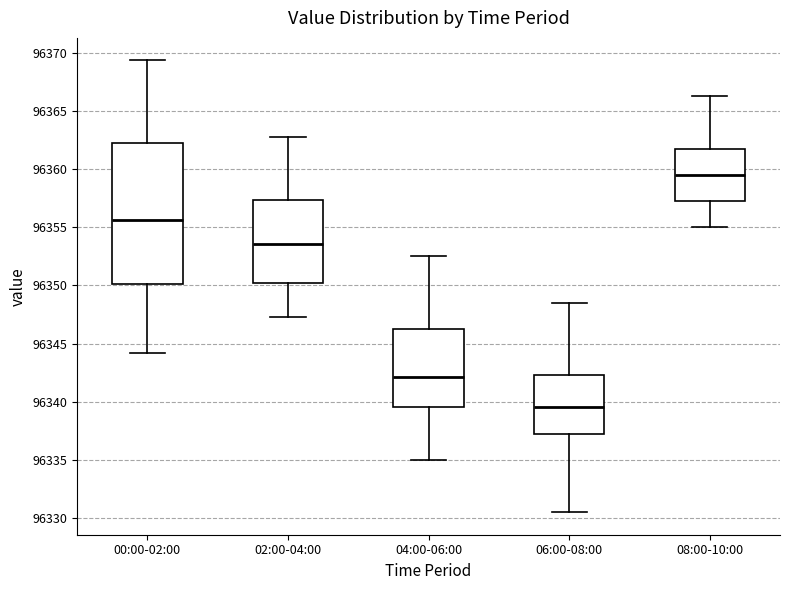

Reading left to right, transcribe this box plot: for each box, give where its median line is, the range the box spans, and where its two whiskers end, as read against the y-axis. The values are not printed on the chart, so give them approximately, as read against the axis.

00:00-02:00: median 96355.5, box 96350.0 to 96362.5, whiskers 96344.0 to 96369.5
02:00-04:00: median 96353.5, box 96350.0 to 96357.5, whiskers 96347.5 to 96363.0
04:00-06:00: median 96342.0, box 96339.5 to 96346.5, whiskers 96335.0 to 96352.5
06:00-08:00: median 96339.5, box 96337.5 to 96342.5, whiskers 96330.5 to 96348.5
08:00-10:00: median 96359.5, box 96357.5 to 96362.0, whiskers 96355.0 to 96366.5